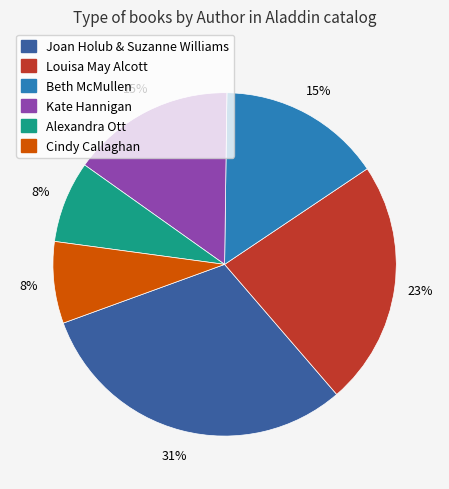

Is there any slice that represents more than half of the pie?

No